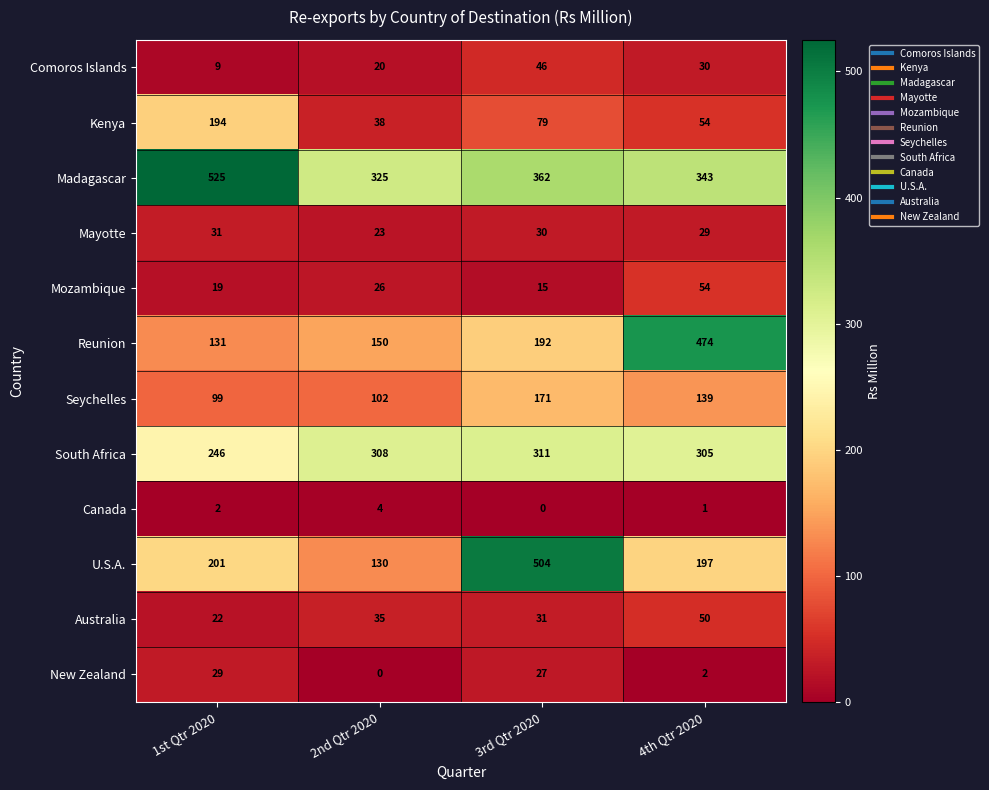

Where is U.S.A. nearest to the value 317?

1st Qtr 2020